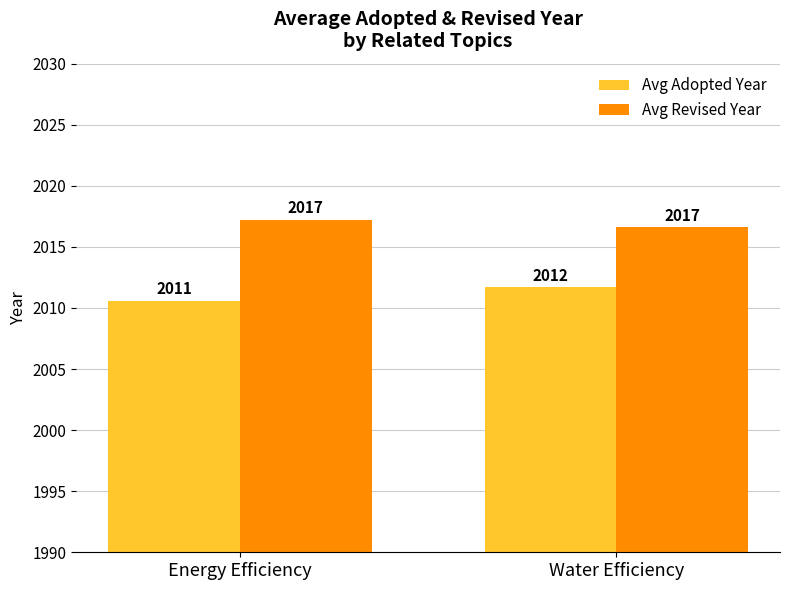

What is the sum of all Avg Revised Year values?

4033.8